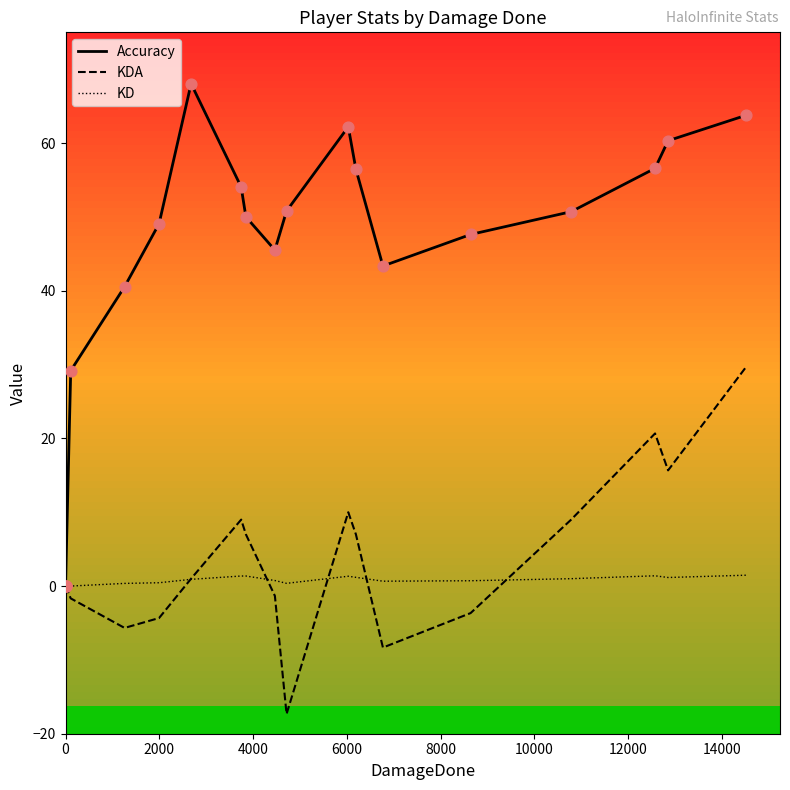

What are all the series names shown in the legend?

Accuracy, KDA, KD